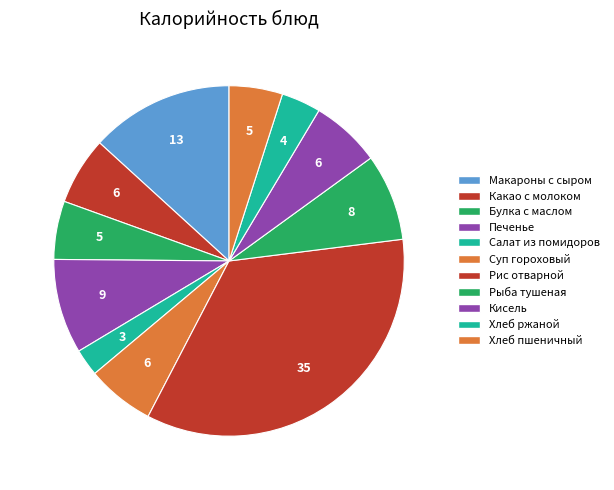

Count the number of slices in the pie.

11